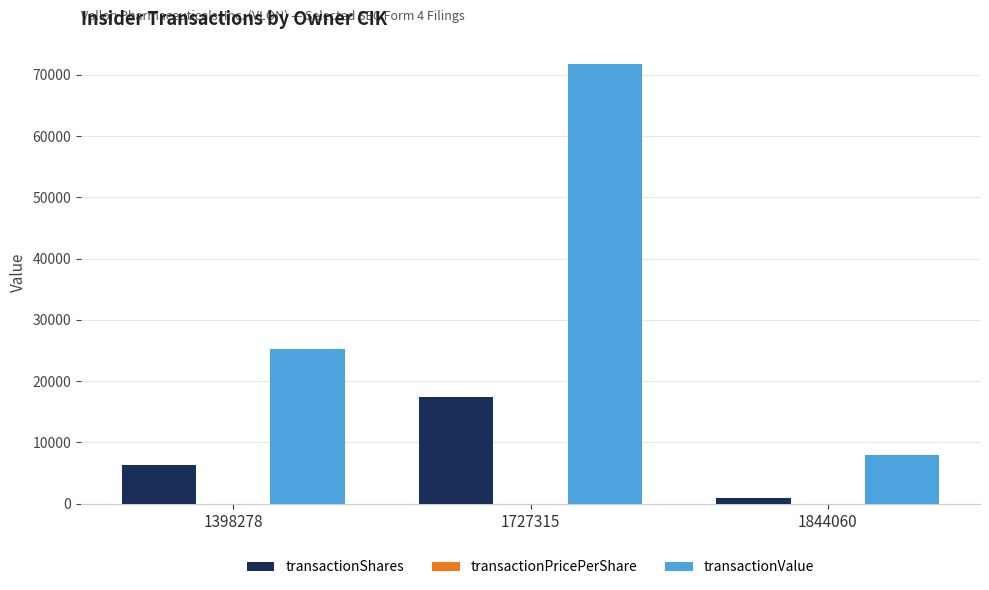

The transactionShares series shows 17500.0 at 1727315. True or false?

True